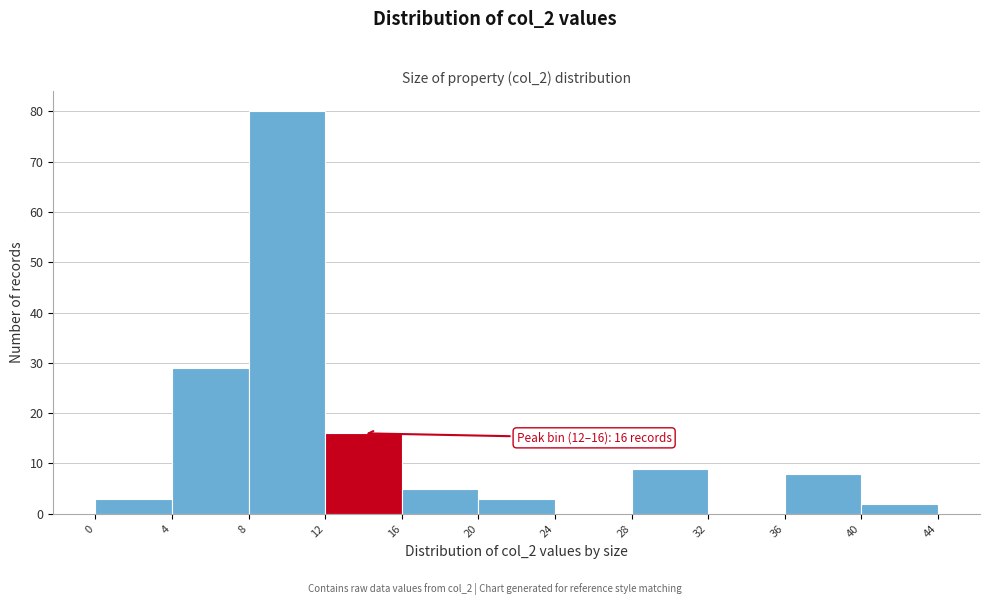

Over which range of the x-axis is the bar tallest?

8 to 12